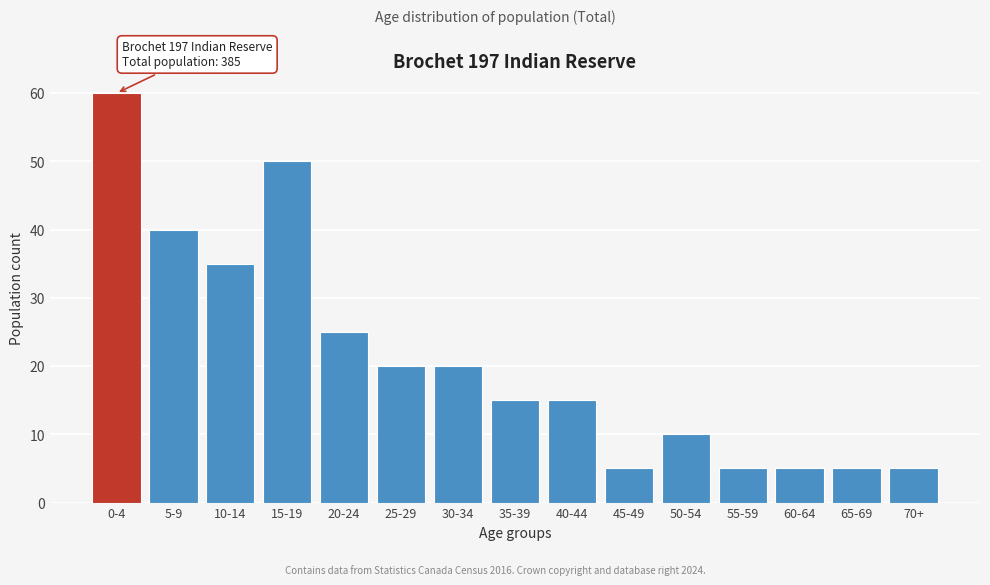

Reading left to right, what are all the values shown in this chart?

0-4=60	5-9=40	10-14=35	15-19=50	20-24=25	25-29=20	30-34=20	35-39=15	40-44=15	45-49=5	50-54=10	55-59=5	60-64=5	65-69=5	70+=5